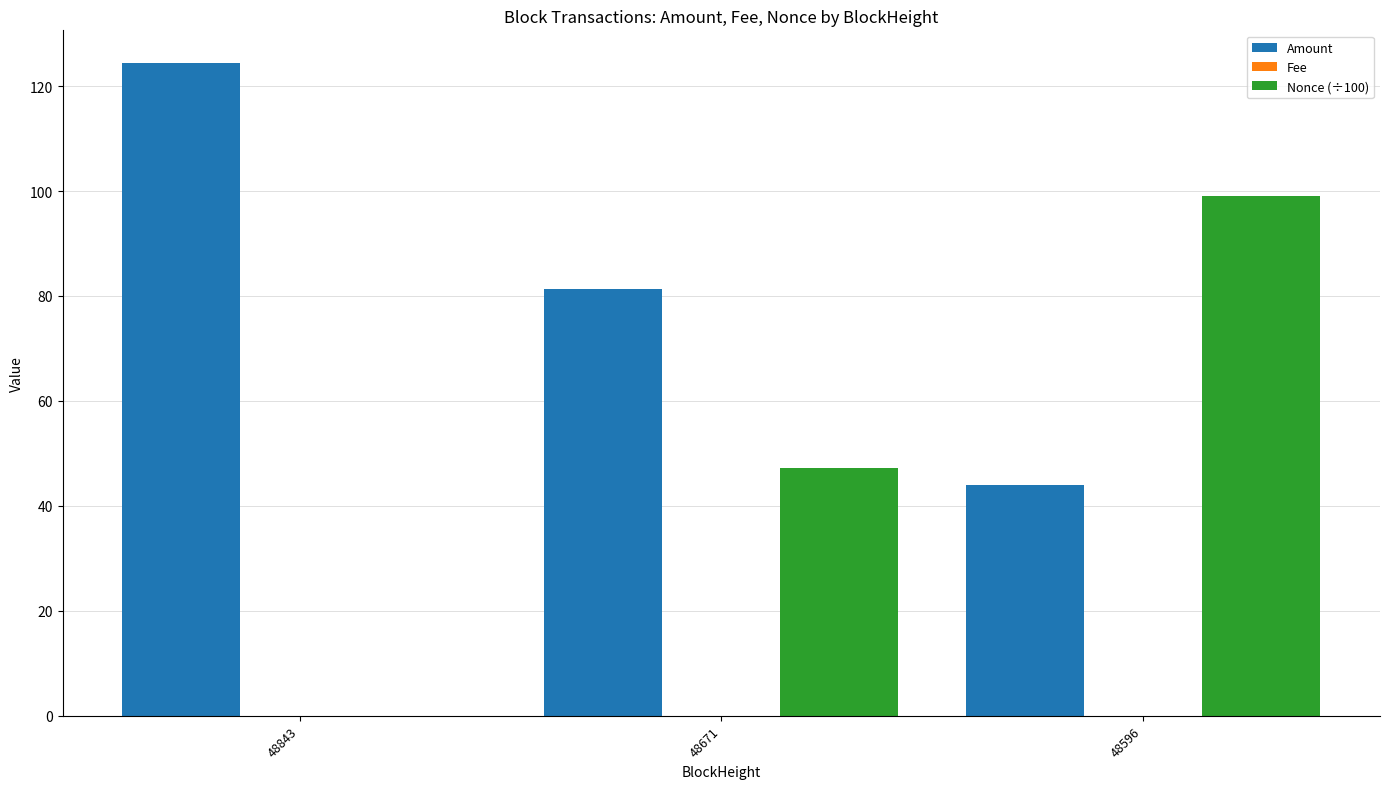

Count the number of categories in the chart.

3